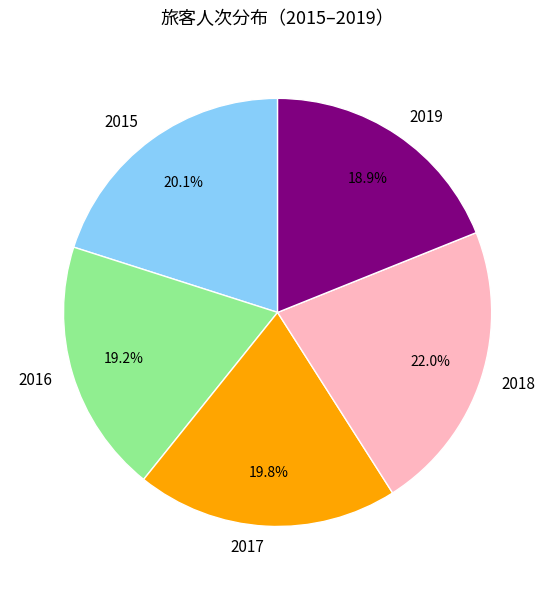

What is the largest slice in the pie chart?

2018